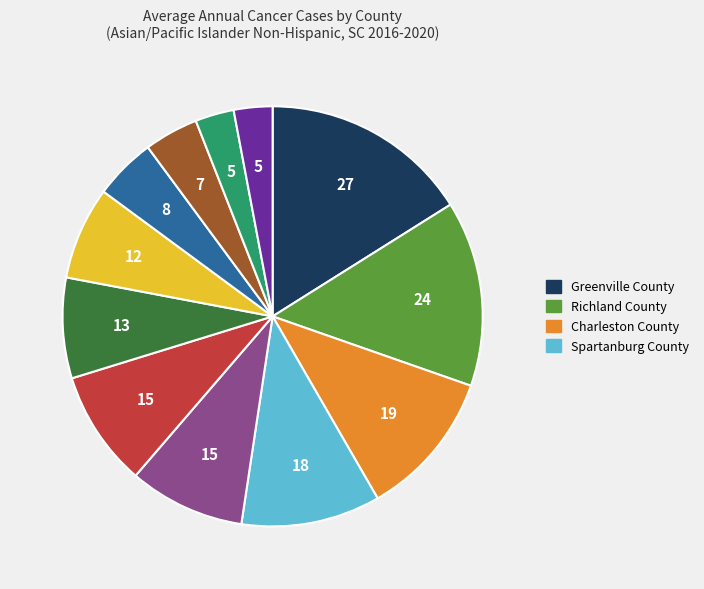

How many segments does this pie chart have?

12